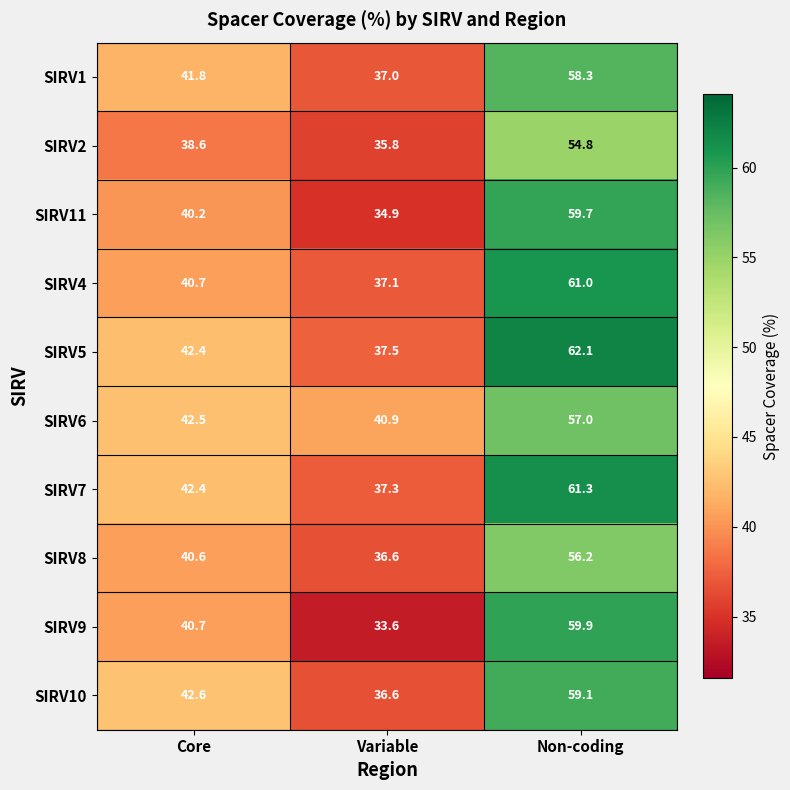

At which label does SIRV1 first exceed 41?

Core